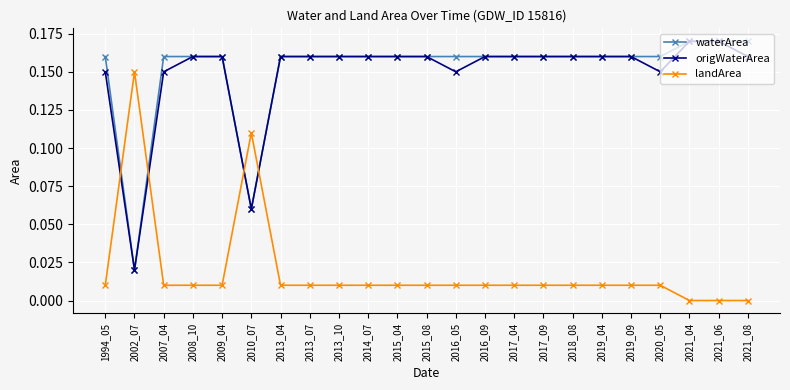

Is it true that landArea equals 0.0 at 2013_04?

True